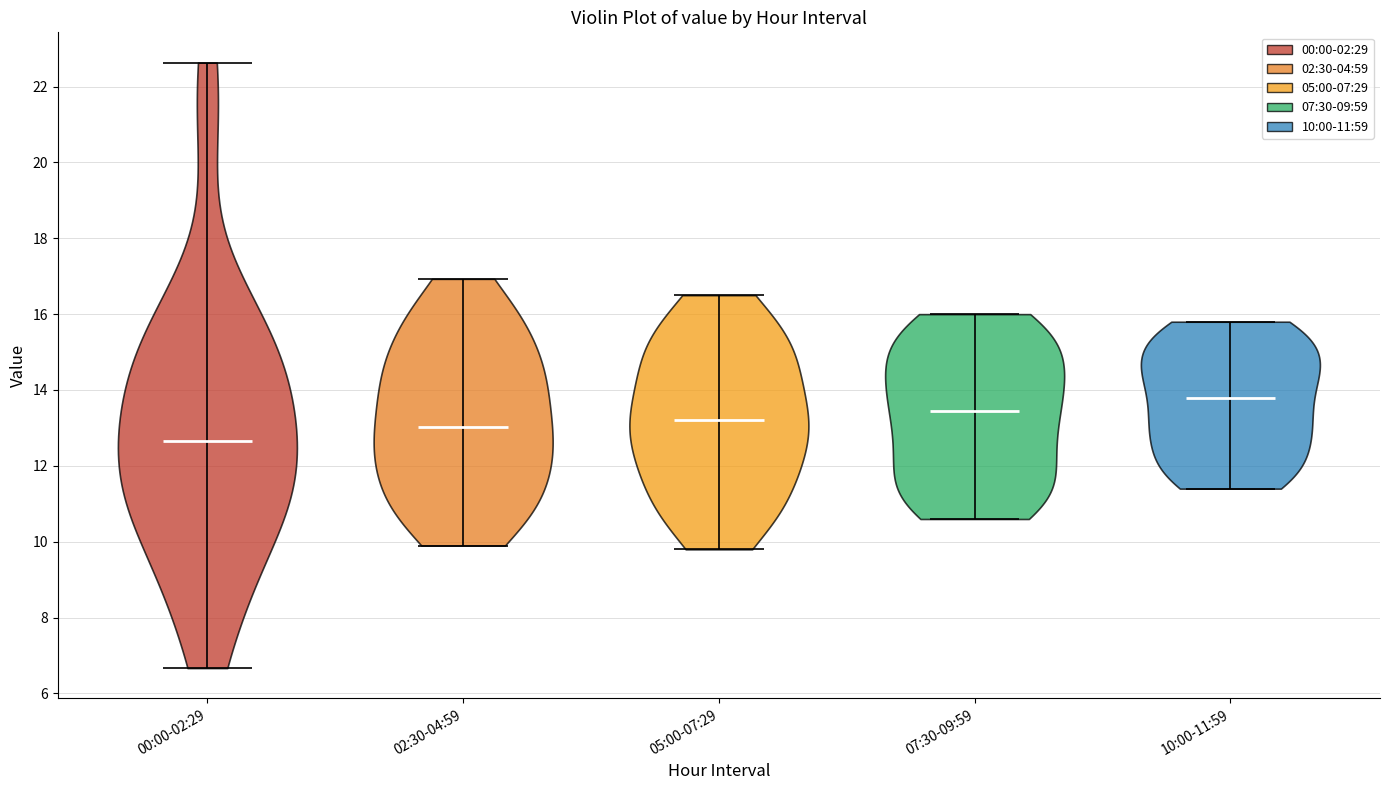

Which violin has the lowest median line?

00:00-02:29